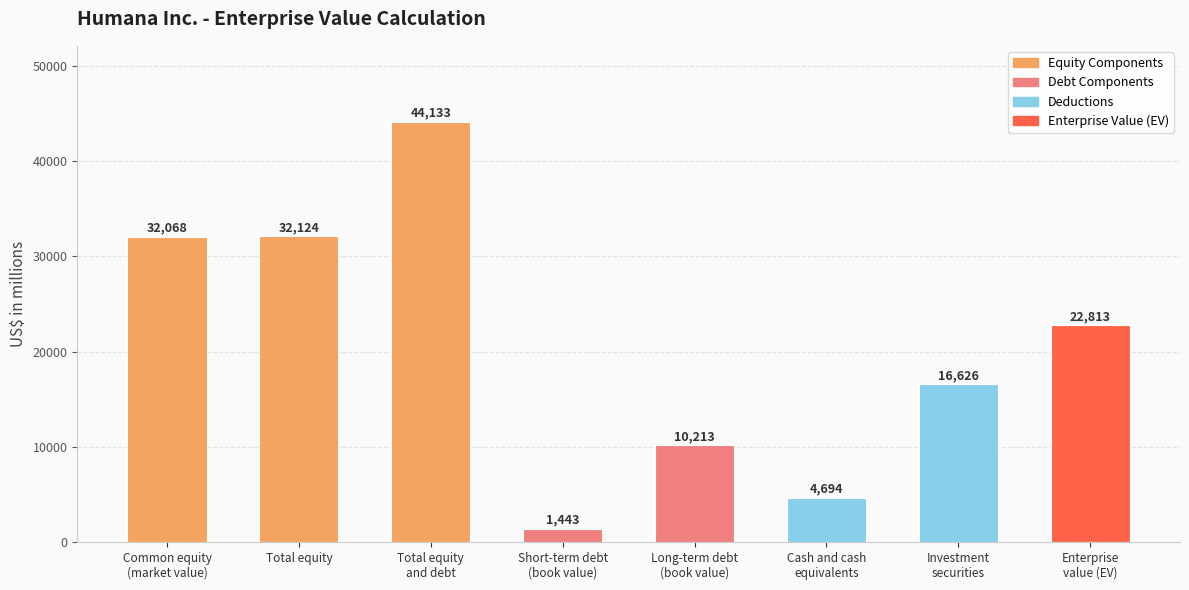

Rank the categories by value from lowest to highest.

Short-term debt
(book value), Cash and cash
equivalents, Long-term debt
(book value), Investment
securities, Enterprise
value (EV), Common equity
(market value), Total equity, Total equity
and debt